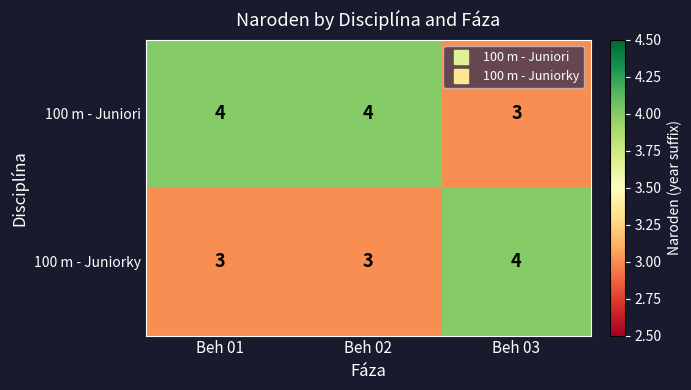

What is the sum of the 100 m - Juniori values at Beh 02 and Beh 03?

7